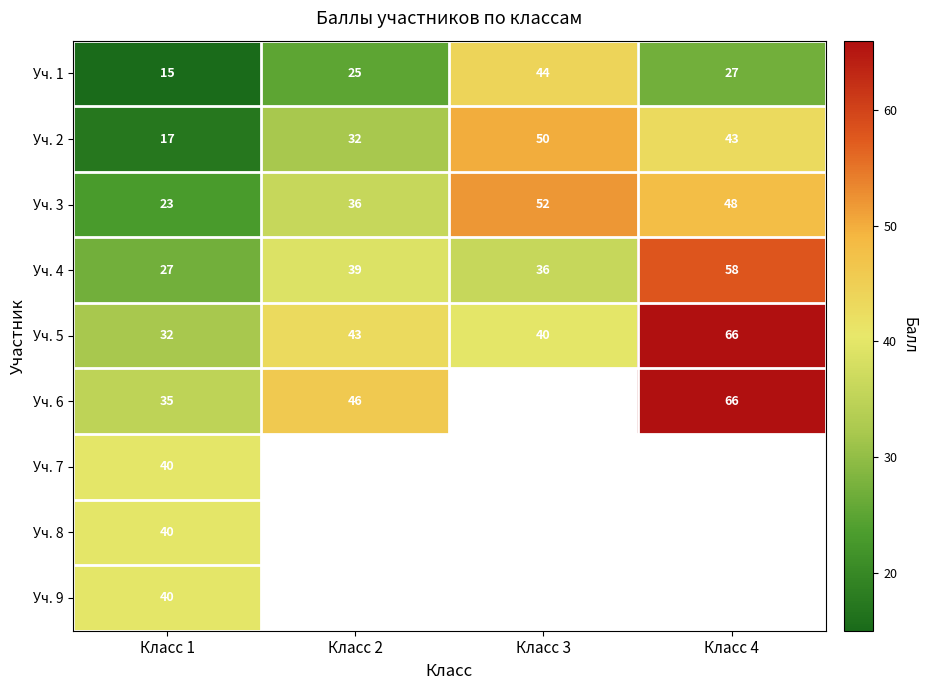

What is the difference between the highest and lowest values at Класс 3?

16.0